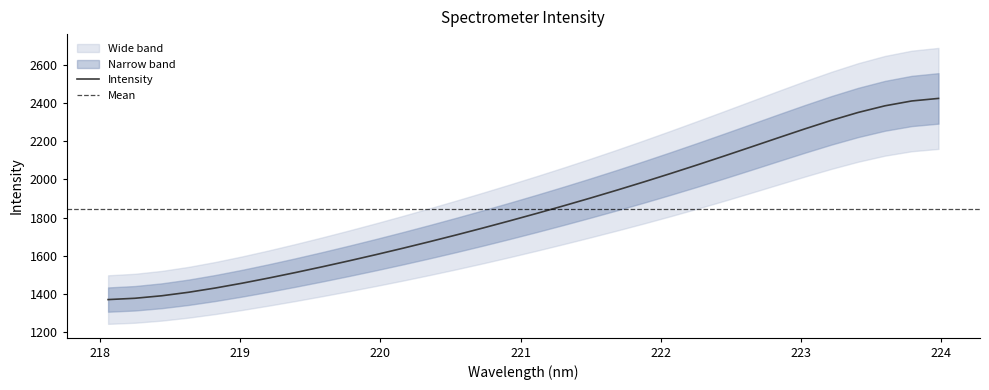

How many lines are shown in the chart?

1